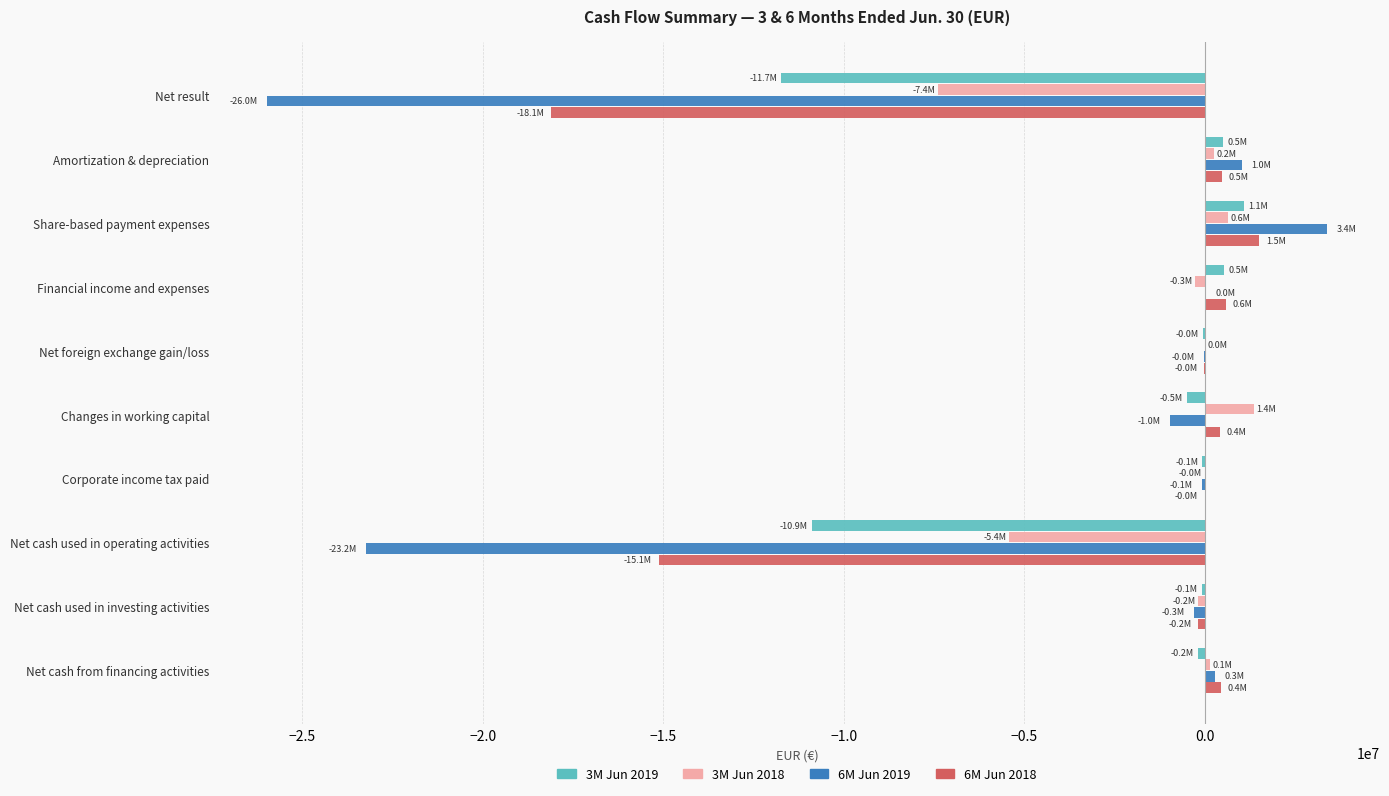

What is the sum of all 3M Jun 2018 values?

-10886000